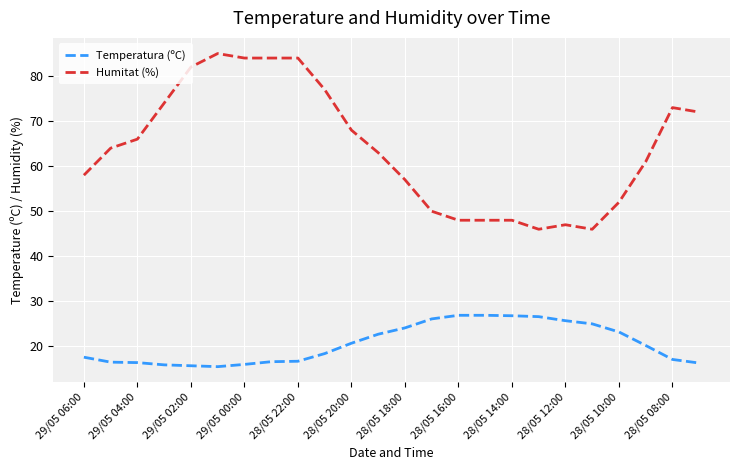

List the series in order of their peak value, highest first.

Humitat (%), Temperatura (ºC)